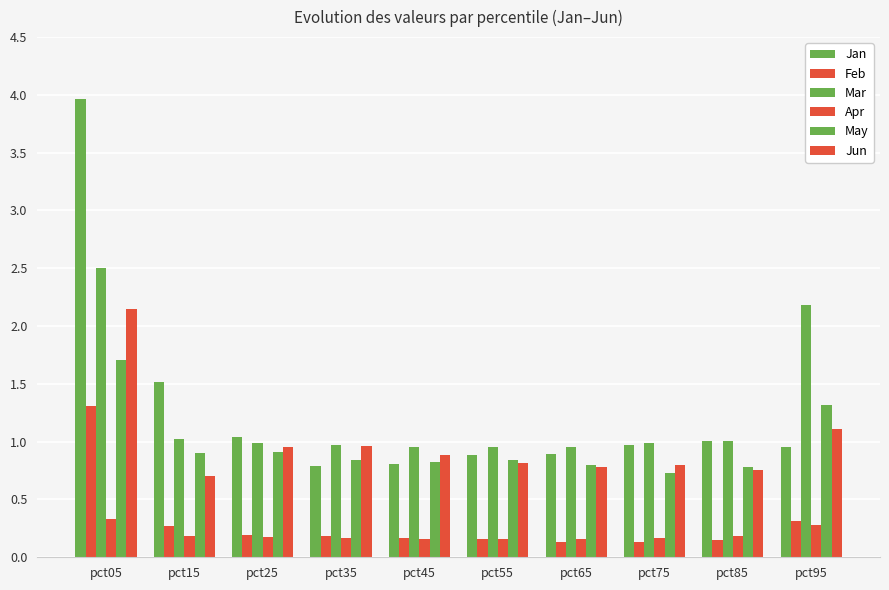

Reading left to right, extract all data points from this chart.

Jan: pct05=4.0	pct15=1.5	pct25=1.0	pct35=0.8	pct45=0.8	pct55=0.9	pct65=0.9	pct75=1.0	pct85=1.0	pct95=1.0
Feb: pct05=1.3	pct15=0.3	pct25=0.2	pct35=0.2	pct45=0.2	pct55=0.2	pct65=0.1	pct75=0.1	pct85=0.2	pct95=0.3
Mar: pct05=2.5	pct15=1.0	pct25=1.0	pct35=1.0	pct45=1.0	pct55=1.0	pct65=1.0	pct75=1.0	pct85=1.0	pct95=2.2
Apr: pct05=0.3	pct15=0.2	pct25=0.2	pct35=0.2	pct45=0.2	pct55=0.2	pct65=0.2	pct75=0.2	pct85=0.2	pct95=0.3
May: pct05=1.7	pct15=0.9	pct25=0.9	pct35=0.8	pct45=0.8	pct55=0.8	pct65=0.8	pct75=0.7	pct85=0.8	pct95=1.3
Jun: pct05=2.2	pct15=0.7	pct25=1.0	pct35=1.0	pct45=0.9	pct55=0.8	pct65=0.8	pct75=0.8	pct85=0.8	pct95=1.1